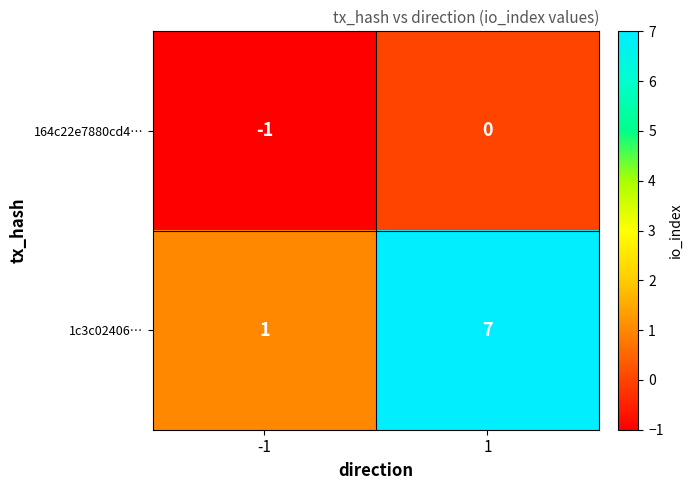

What is the sum of the 1c3c02406… values at -1 and 1?

8